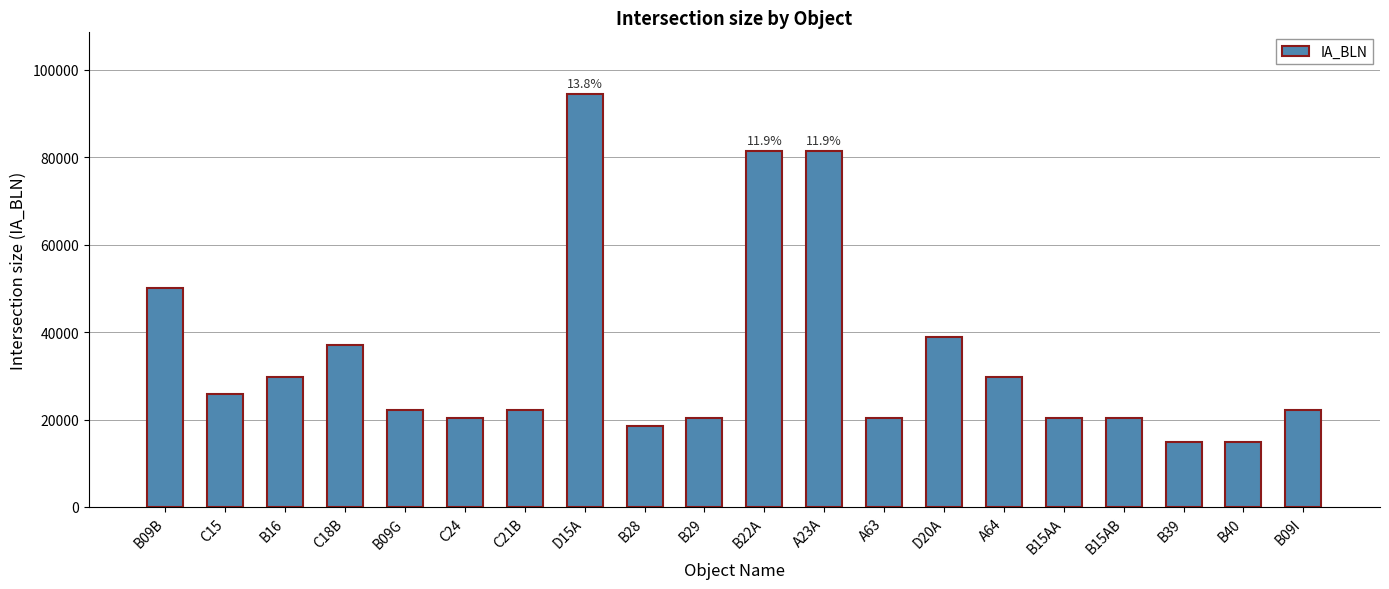

The chart shows a value of 9765 at B39. True or false?

False